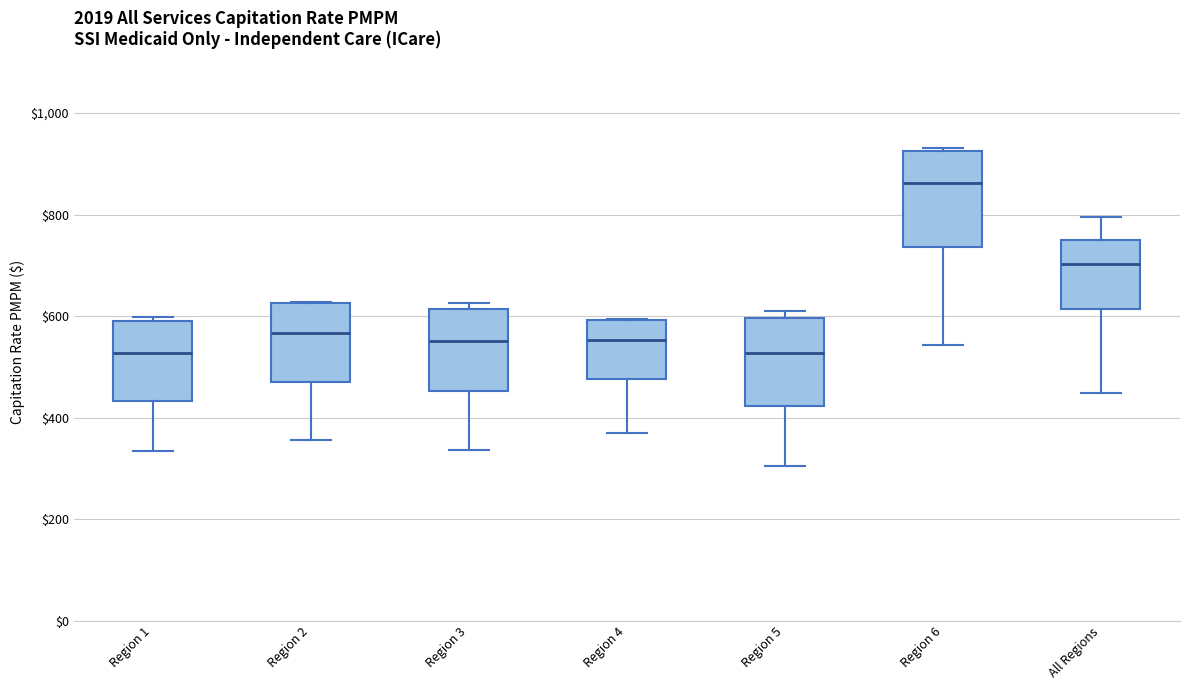

Reading left to right, transcribe this box plot: for each box, give where its median line is, the range the box spans, and where its two whiskers end, as read against the y-axis. The values are not printed on the chart, so give them approximately, as read against the axis.

Region 1: median 520, box 440 to 600, whiskers 340 to 600 (just above the box's upper edge)
Region 2: median 560, box 480 to 620, whiskers 360 to 620
Region 3: median 560, box 460 to 620, whiskers 340 to 620 (just above the box's upper edge)
Region 4: median 560, box 480 to 600, whiskers 380 to 600
Region 5: median 520, box 420 to 600, whiskers 300 to 620
Region 6: median 860, box 740 to 920, whiskers 540 to 940
All Regions: median 700, box 620 to 760, whiskers 440 to 800